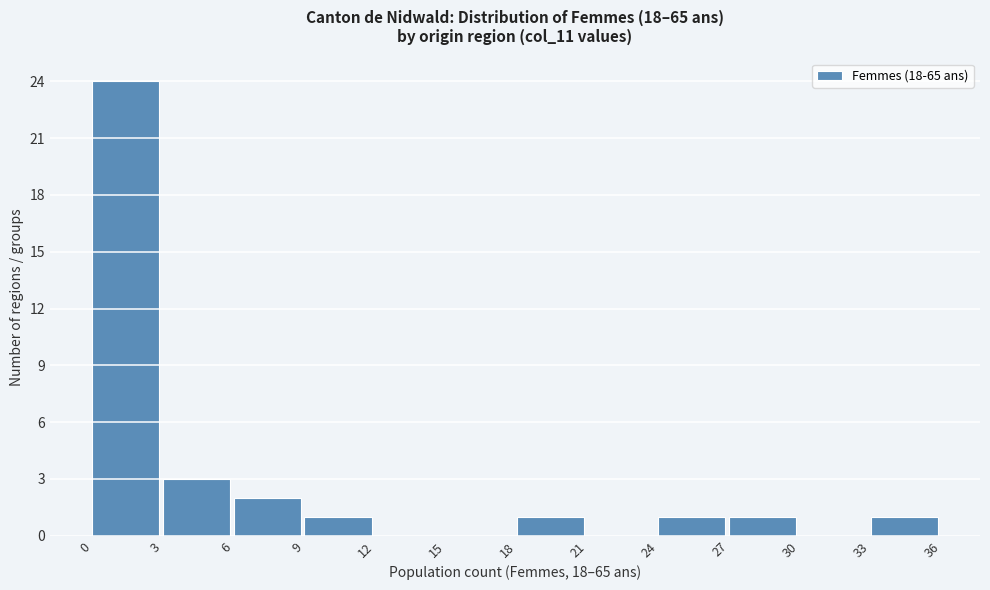

Over which range of the x-axis is the bar tallest?

0 to 3